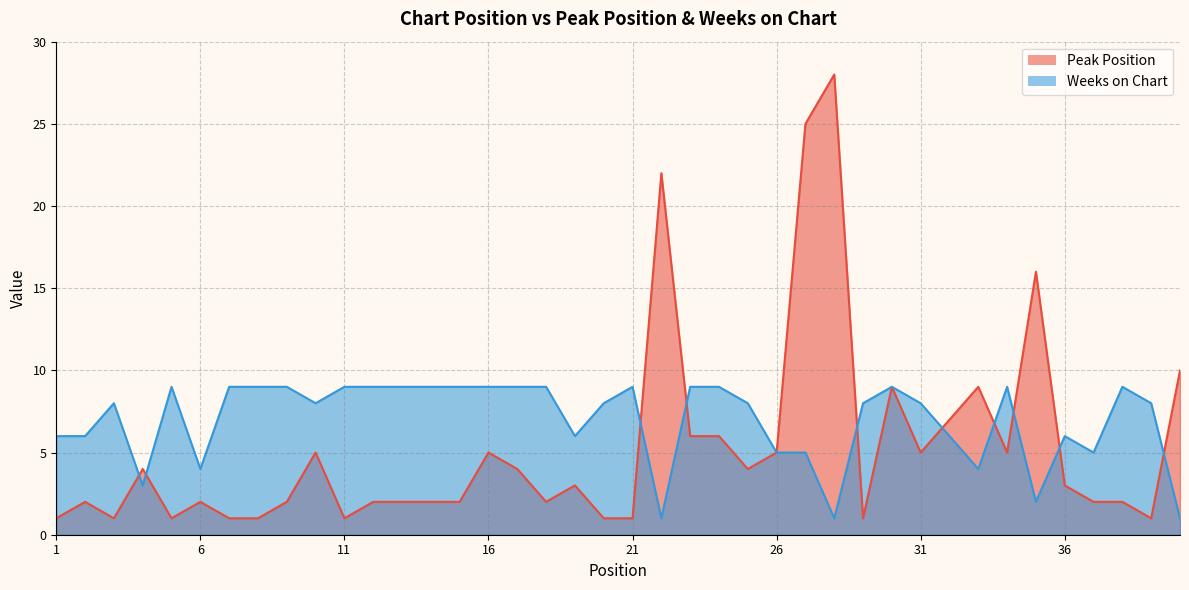

What is the spread (max minus min) of values at 11?

8